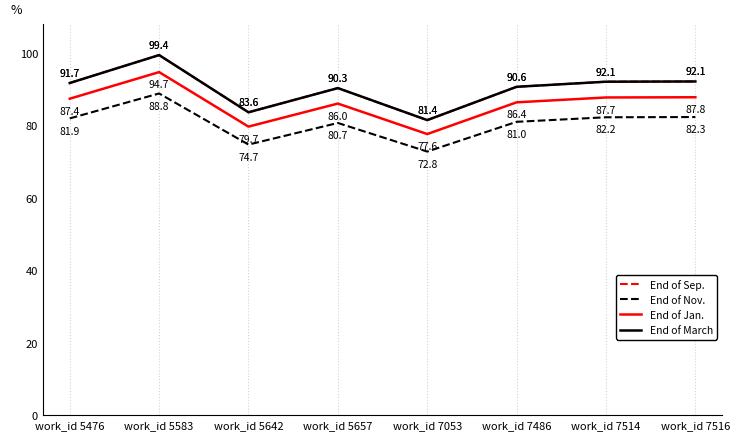

At which label does End of Nov. first exceed 81?

work_id 5476